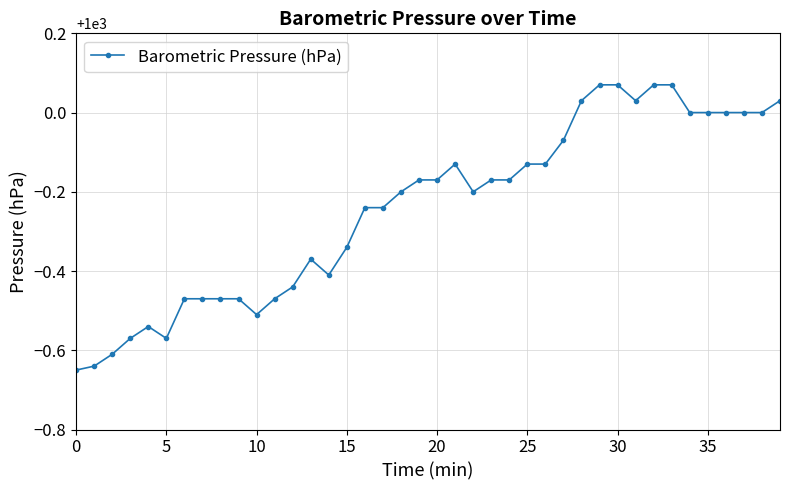

What is the difference between the maximum and second lowest values?

0.7